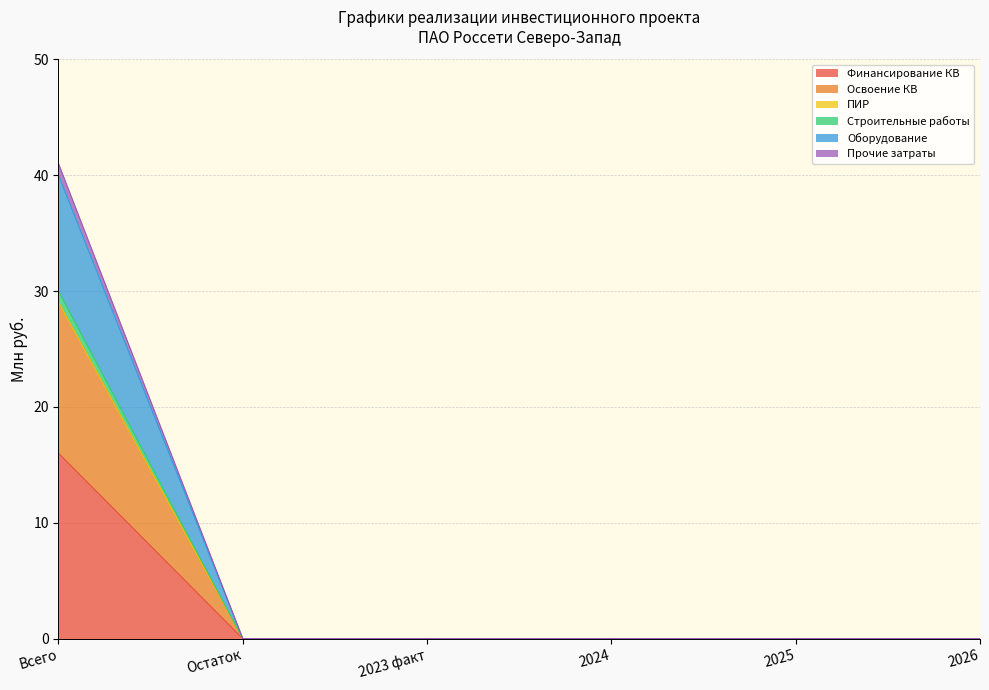

True or false: Финансирование КВ and Прочие затраты intersect in this chart.

False